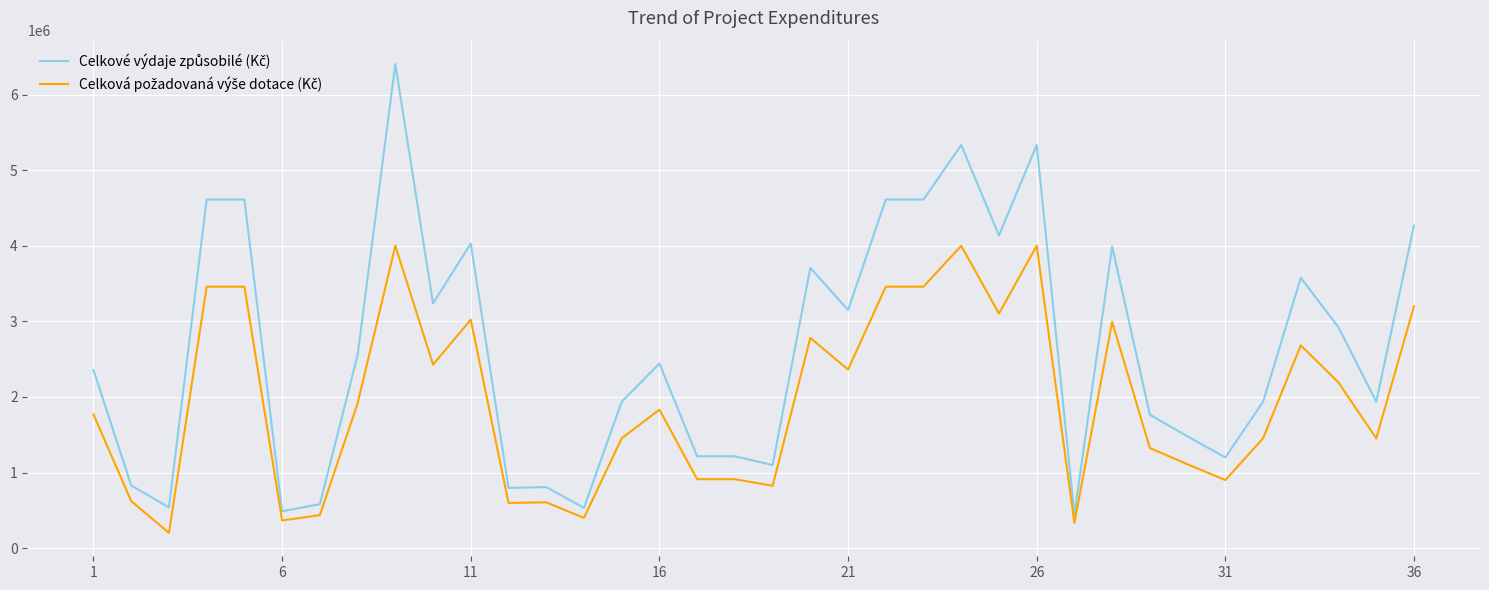

What is the maximum value shown in the chart?

6403907